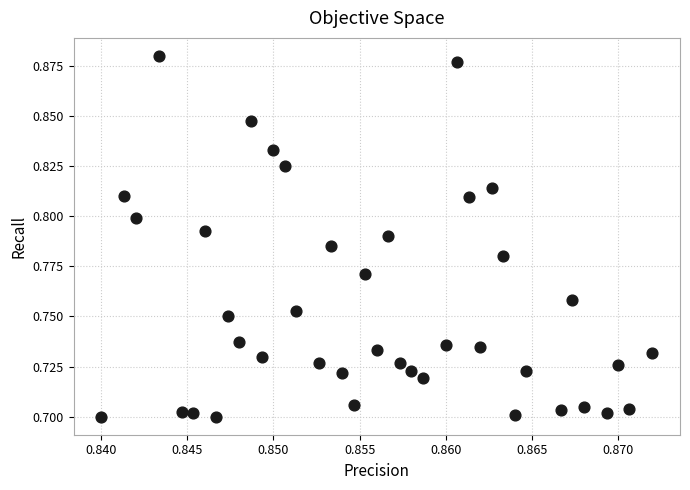

How many points are shown in the scatter plot?

40